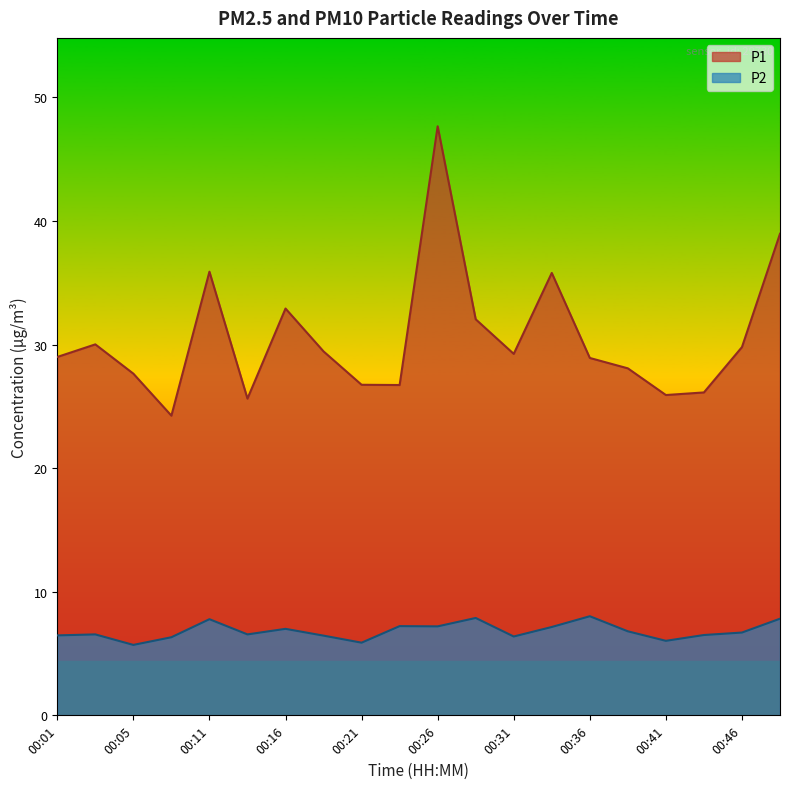

True or false: P1 and P2 intersect in this chart.

False